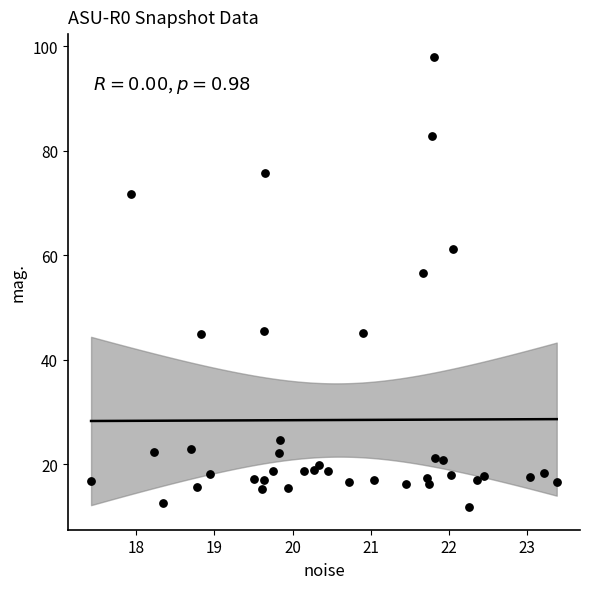

What Y value in the scatter plot is closest to 54?

56.6